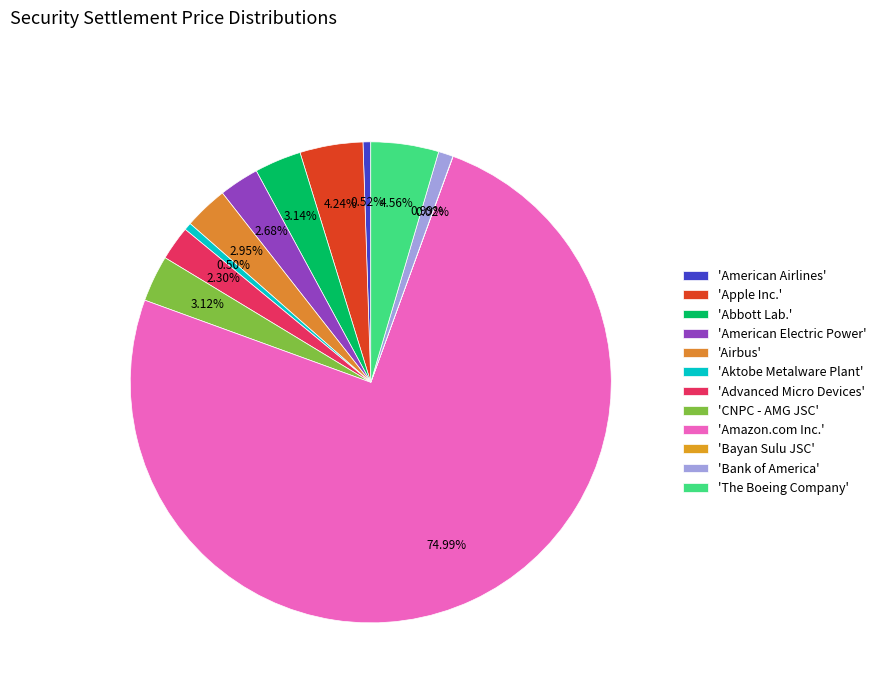

Rank the categories by value from lowest to highest.

Bayan Sulu JSC, Aktobe Metalware Plant, American Airlines, Bank of America, Advanced Micro Devices, American Electric Power, Airbus, CNPC - AMG JSC, Abbott Lab., Apple Inc., The Boeing Company, Amazon.com Inc.